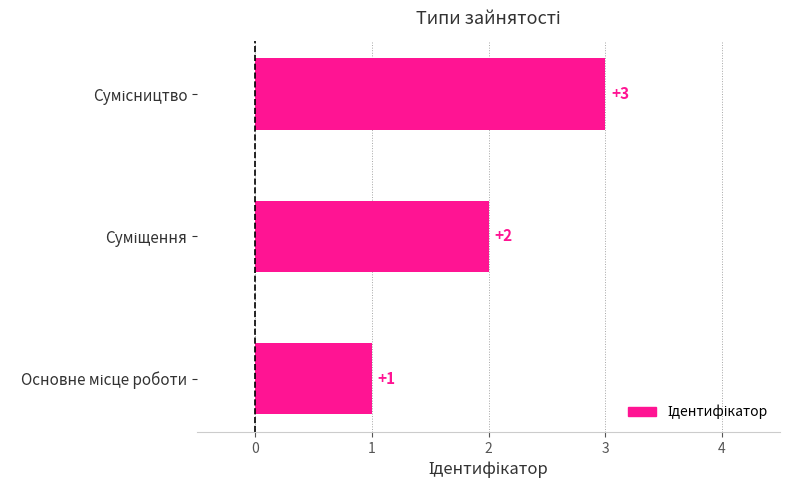

What is the maximum value shown in the chart?

3